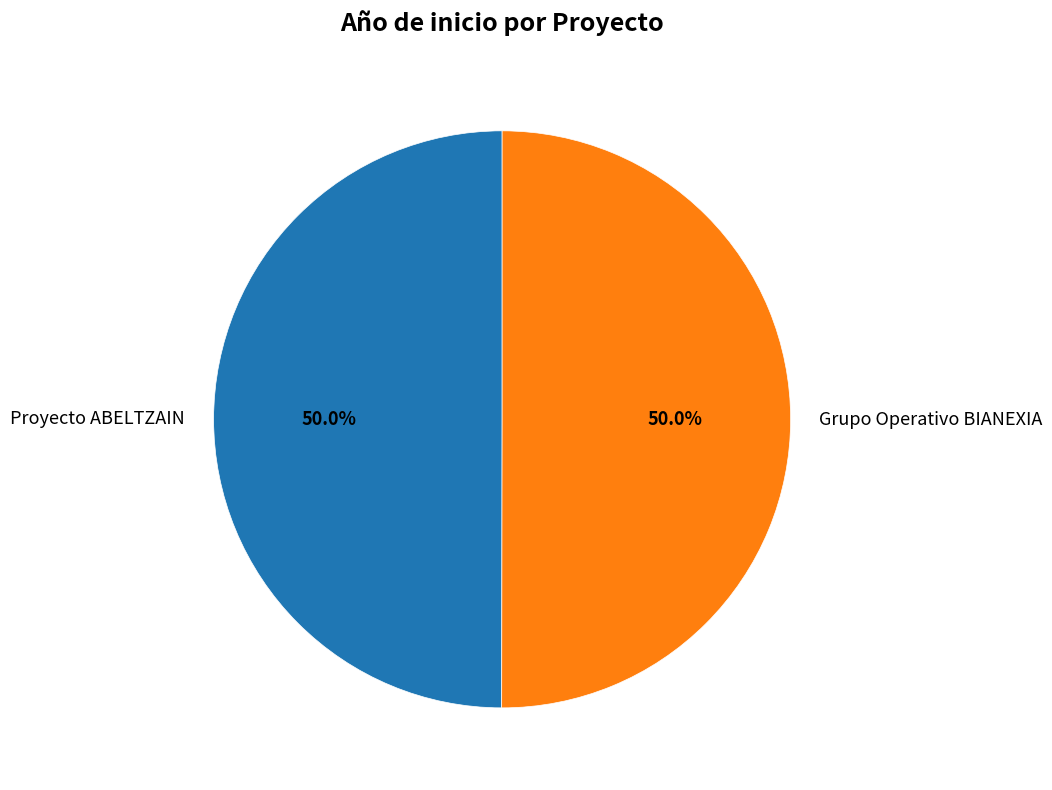

What is the total percentage of Grupo Operativo BIANEXIA and Proyecto ABELTZAIN?

100.0%